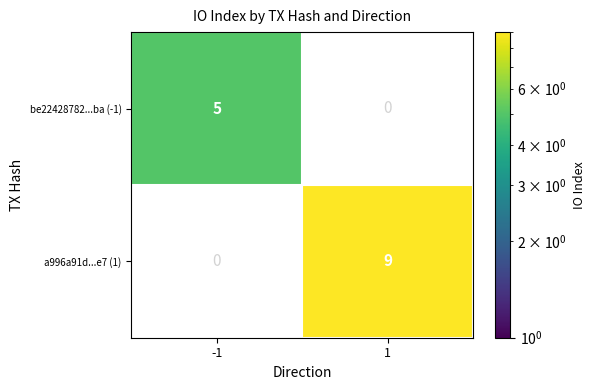

The value of be22428782...ba (-1) at -1 is 8. True or false?

False